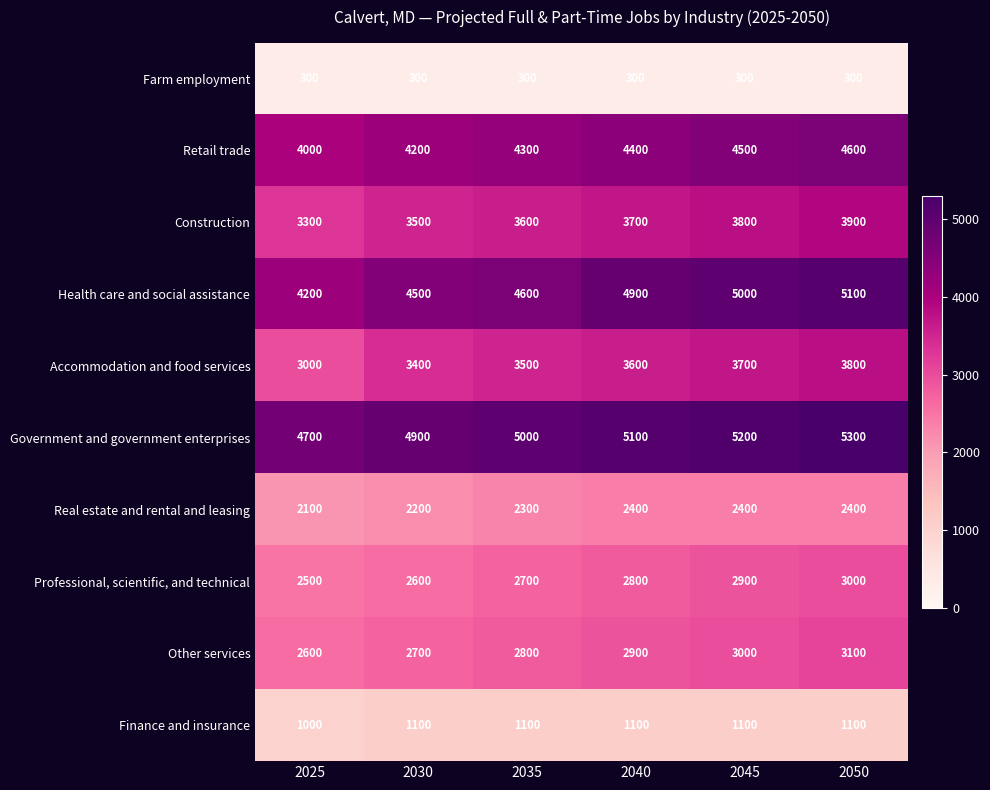

What is the difference between the maximum and minimum values in the Real estate and rental and leasing series?

300